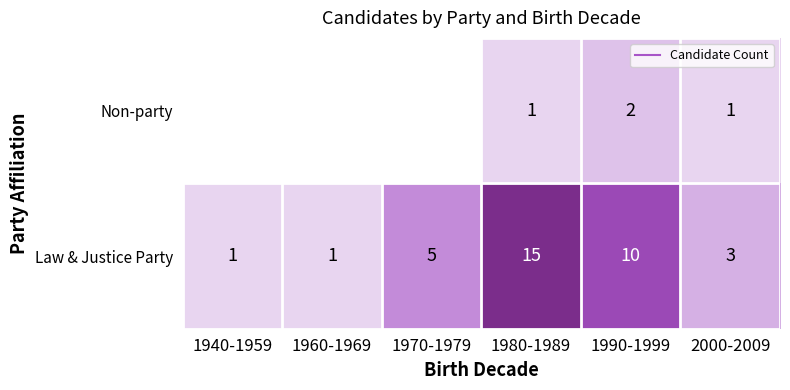

What is the average value of the Law & Justice Party series?

5.8